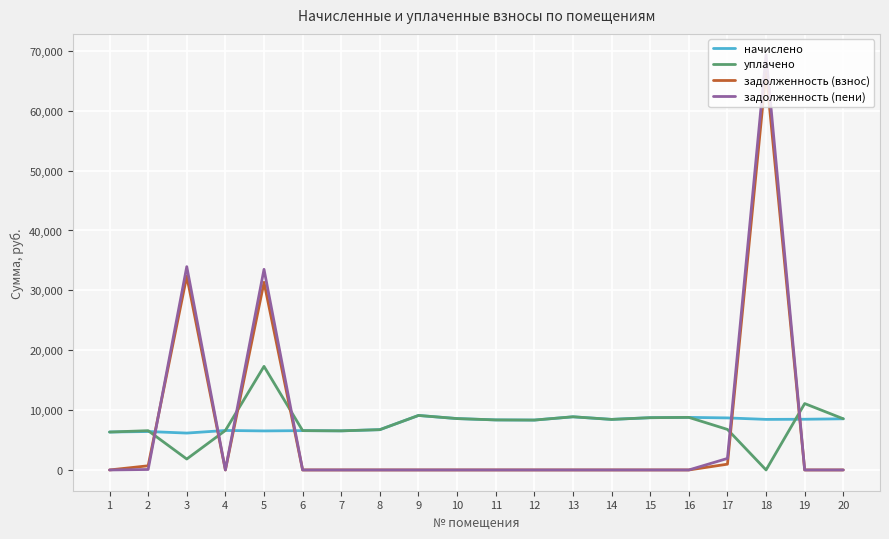

What is the greatest value displayed?

69373.6